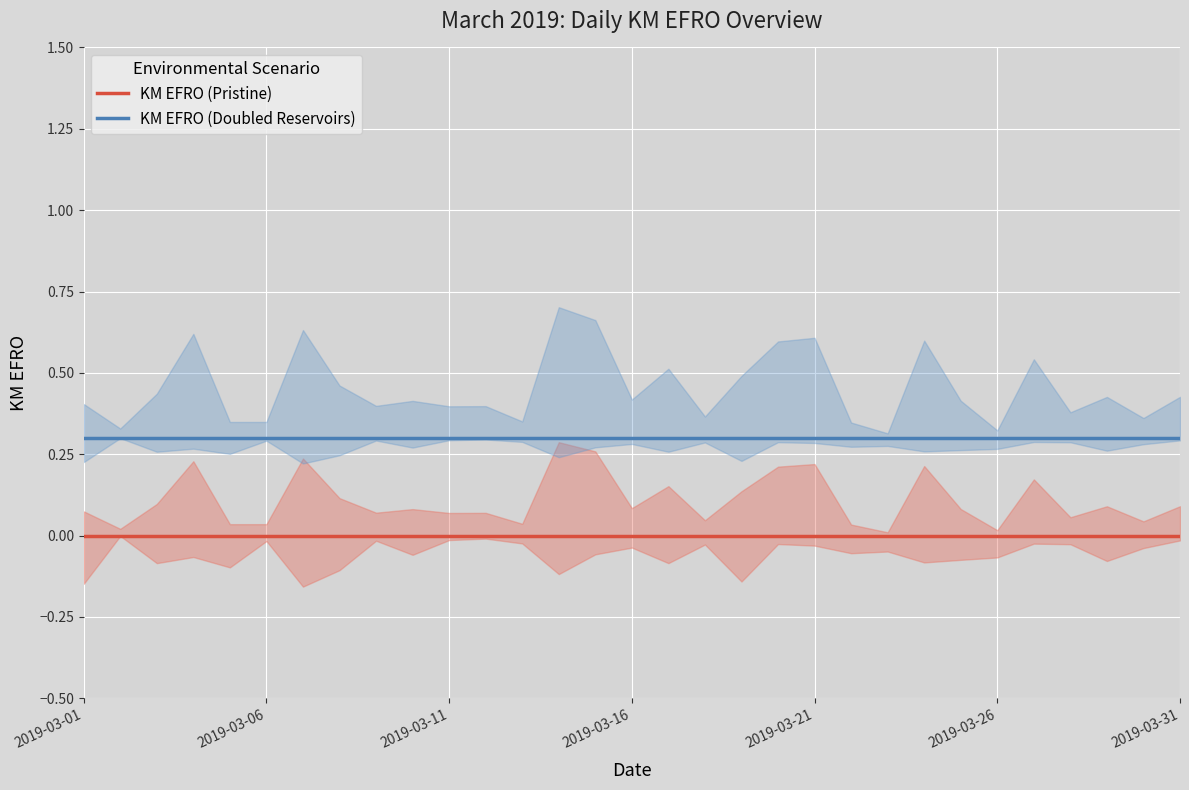

Which category has the highest value in the KM EFRO (Doubled Reservoirs) series?

2019-03-01